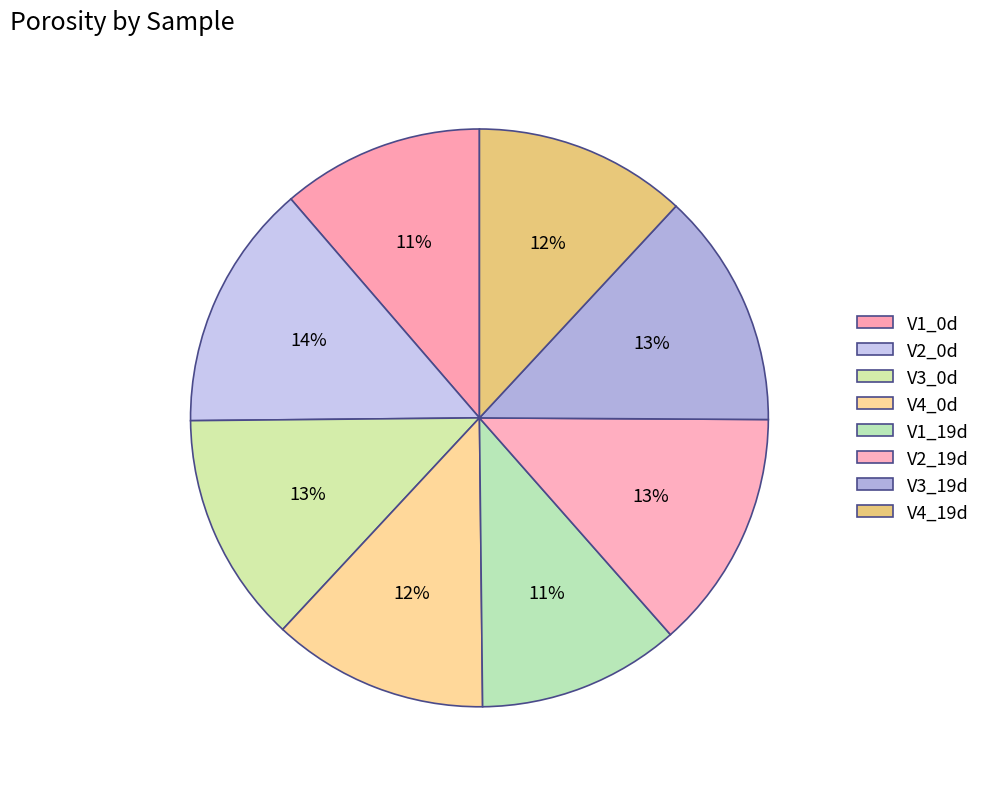

How many slices are in this pie chart?

8